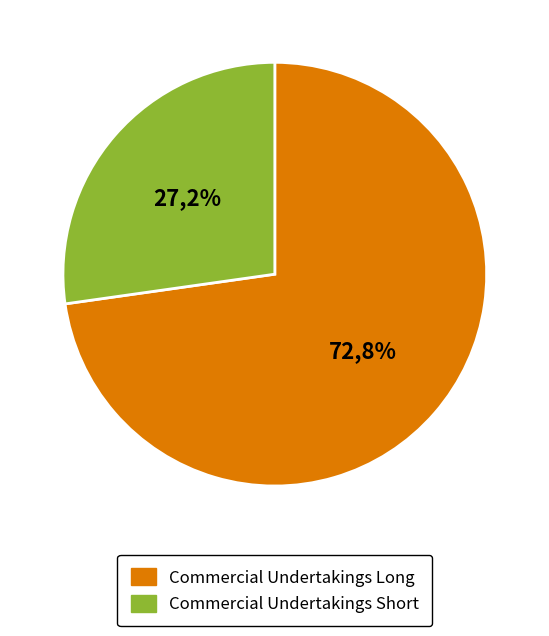

What percentage do Commercial Undertakings Long and Commercial Undertakings Short together represent?

100.0%